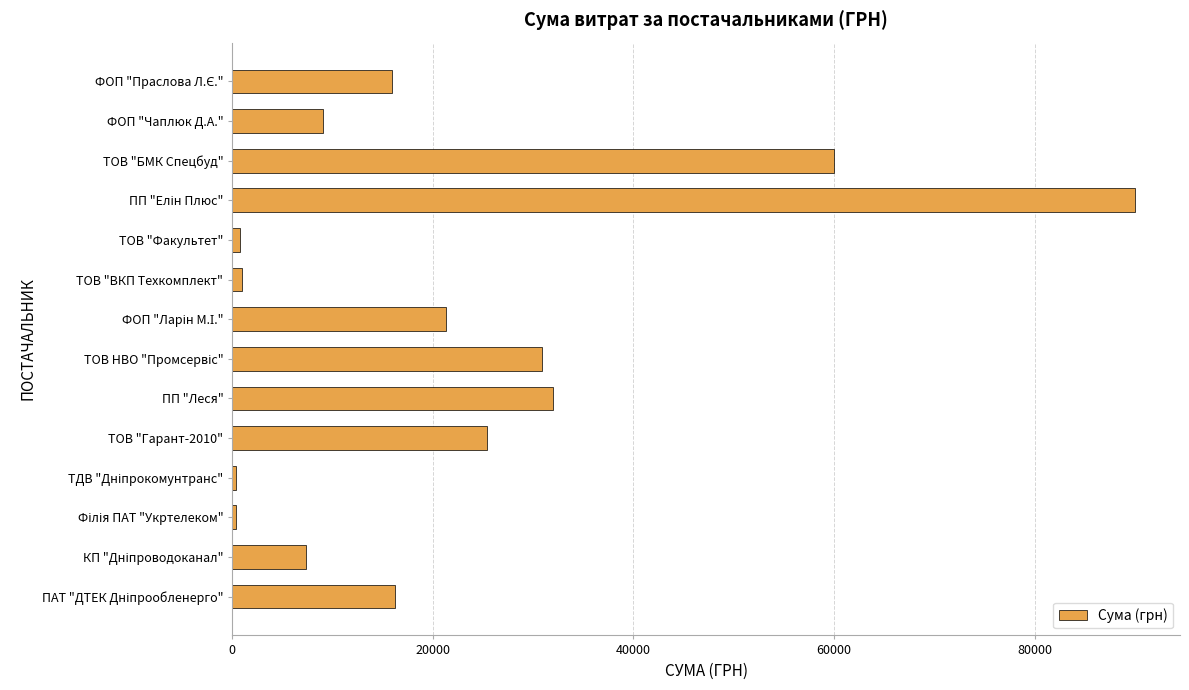

What is the maximum value shown in the chart?

90000.0